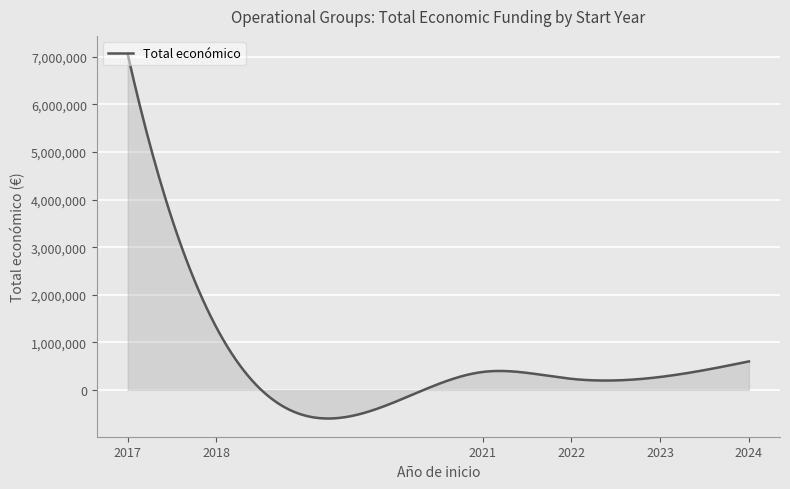

What is the maximum value shown in the chart?

7056709.0